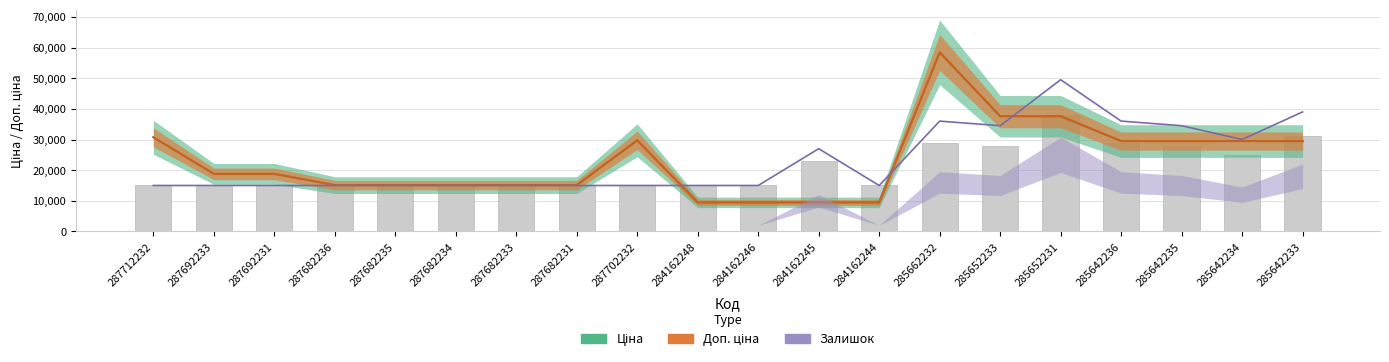

At which category does the chart reach its minimum across all series?

284162248